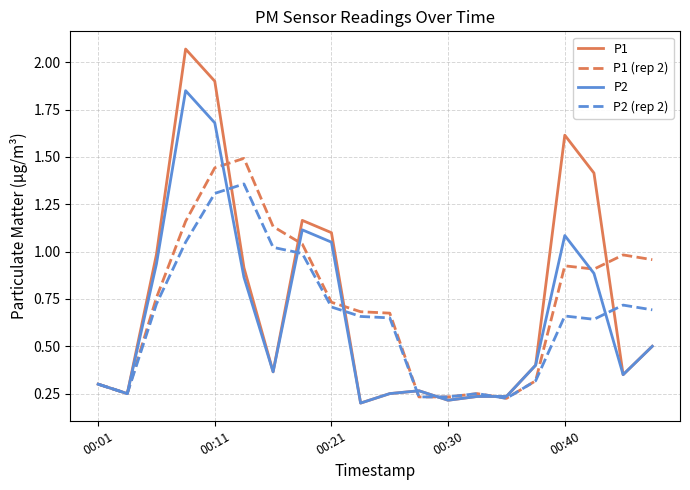

Rank the series by their maximum value, from highest to lowest.

P1, P2, P1 (rep 2), P2 (rep 2)